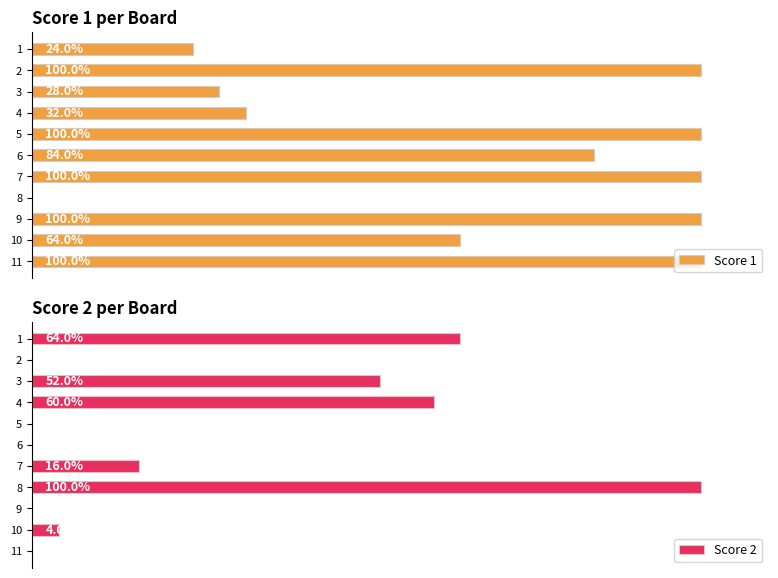

Does the chart contain stacked bars?

No